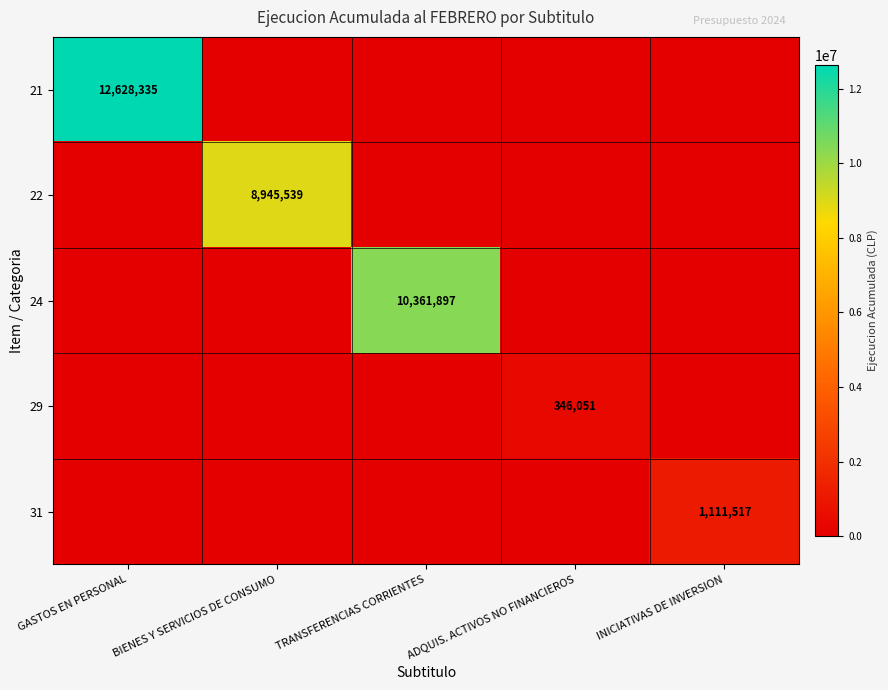

Count the number of data series in this chart.

5